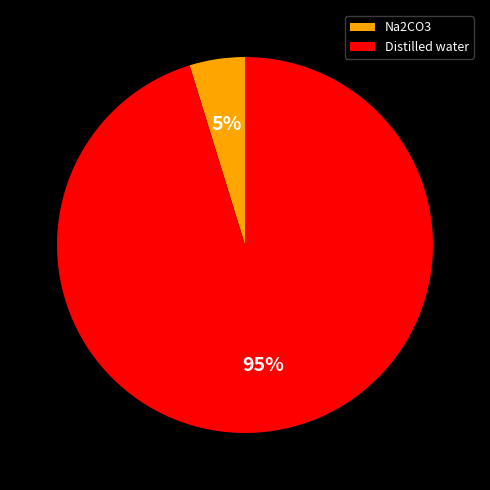

To the nearest percent, what is the difference between the largest and smallest slice percentages?

90%